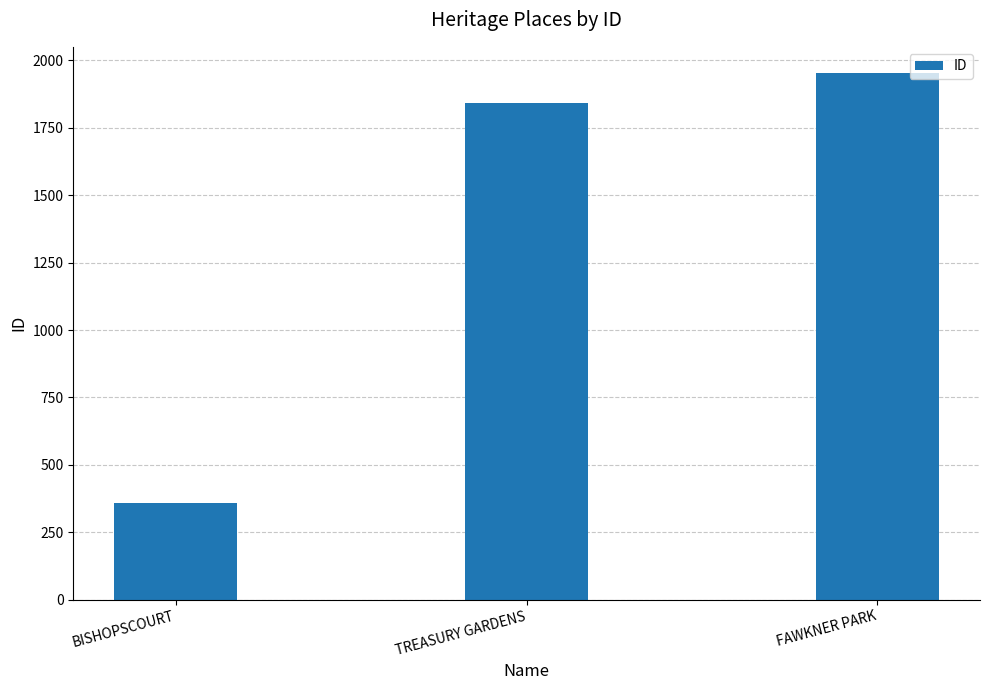

The chart shows a value of 1953 at FAWKNER PARK. True or false?

True